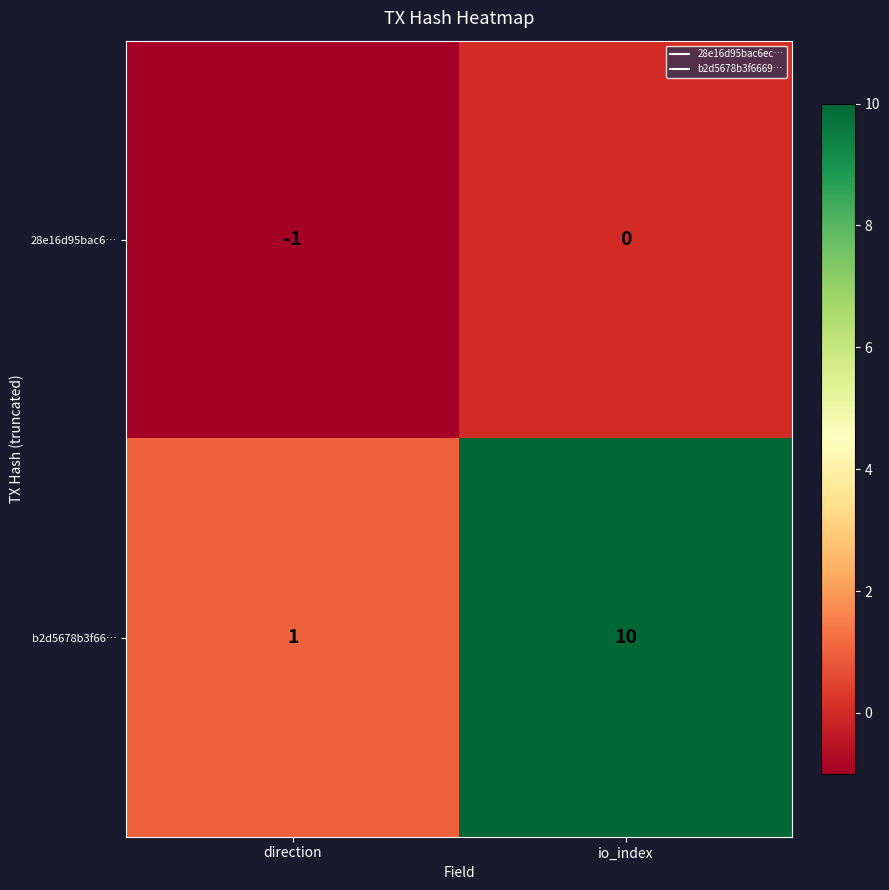

Which category has the lowest value across all series?

direction